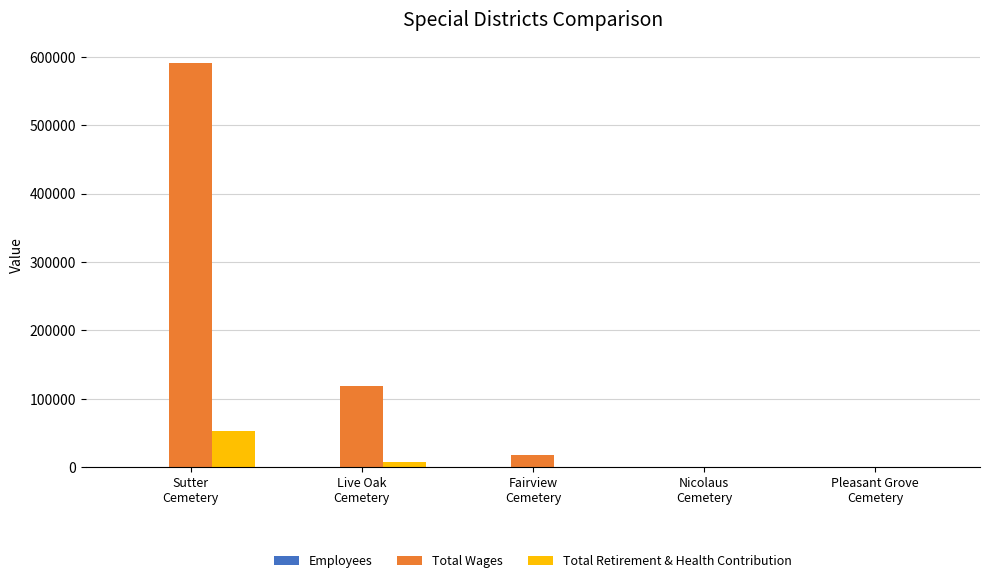

What is the sum of all Total Wages values?

728618